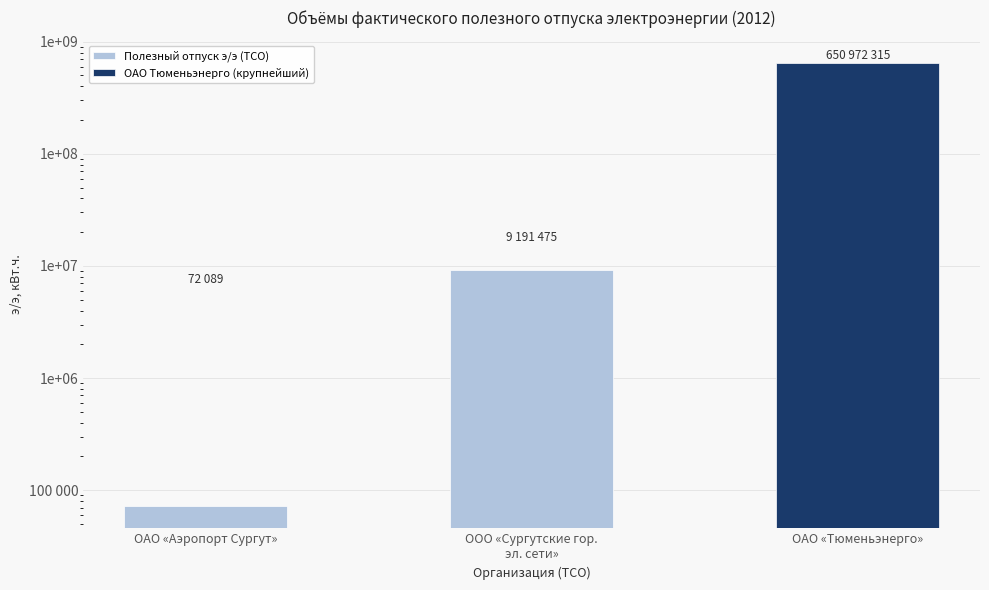

The value at ООО «Сургутские гор.
эл. сети» is 3080427. True or false?

False